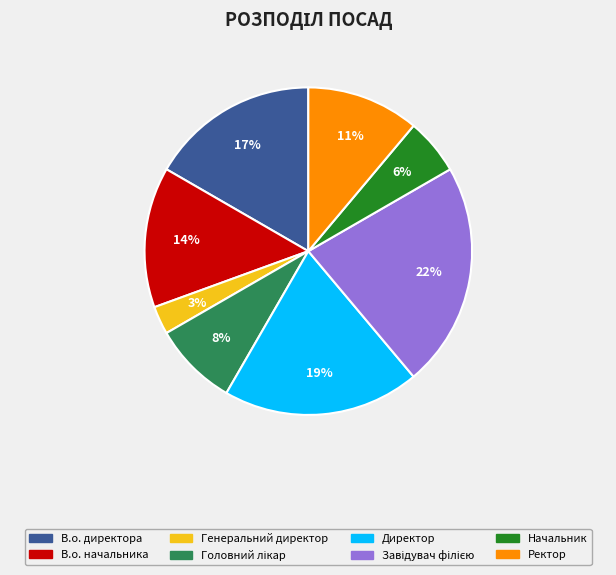

Combined, do Директор and Начальник account for over 50%?

No